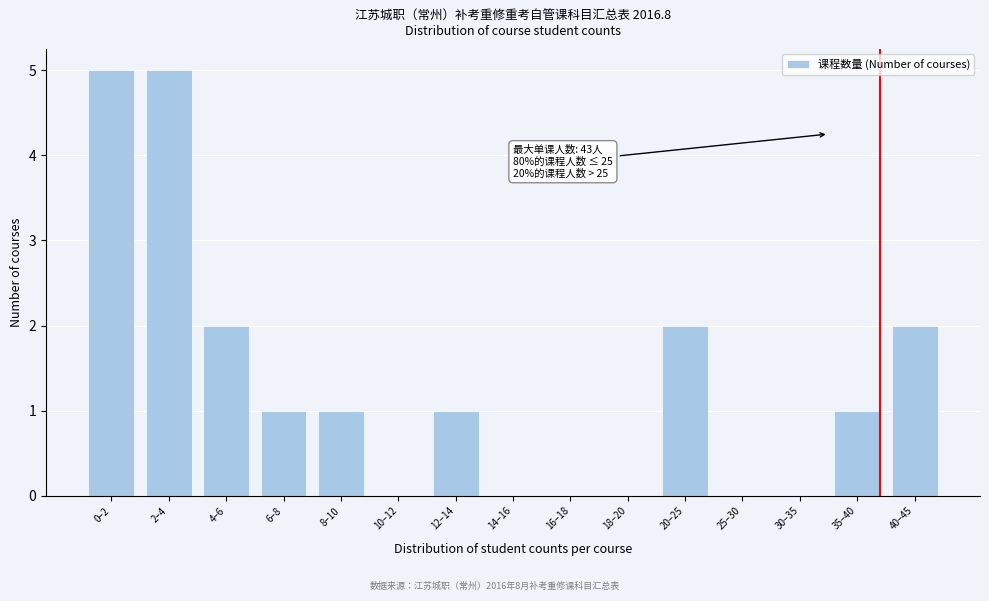

Reading left to right, list all the values displayed in this chart.

0–2=5	2–4=5	4–6=2	6–8=1	8–10=1	10–12=0	12–14=1	14–16=0	16–18=0	18–20=0	20–25=2	25–30=0	30–35=0	35–40=1	40–45=2